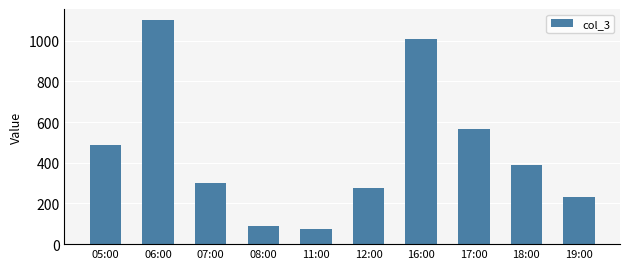

How many series are shown in this chart?

1